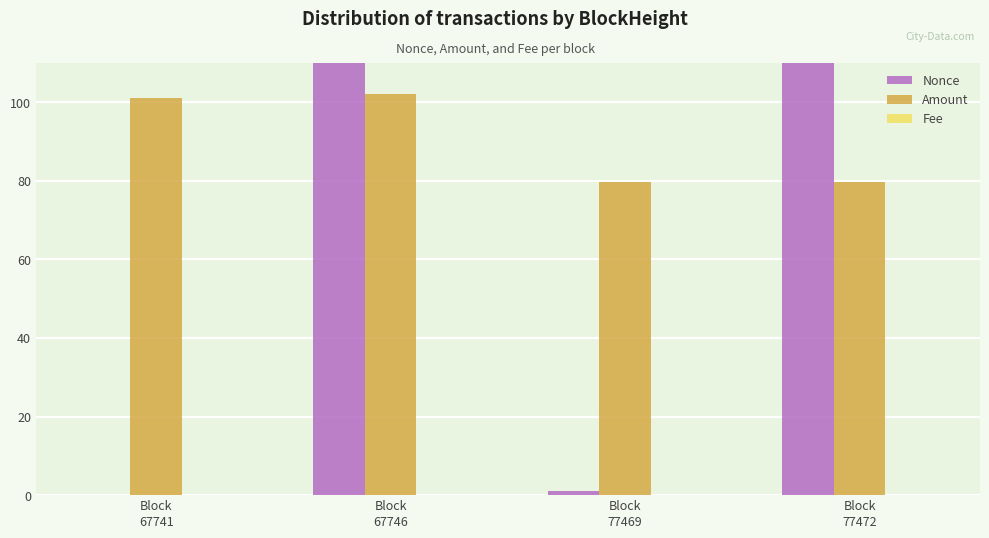

What is the greatest value displayed?

39147.0